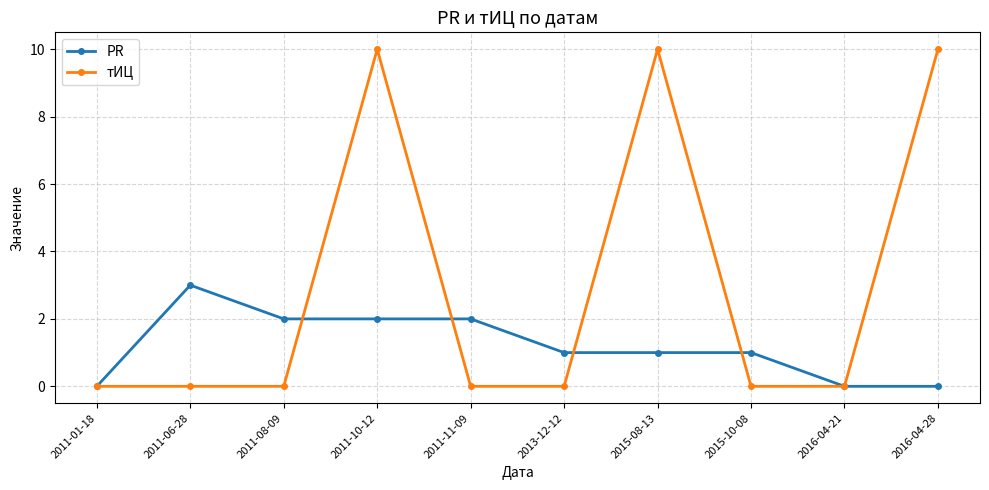

List the series in order of their overall mean, lowest first.

PR, тИЦ